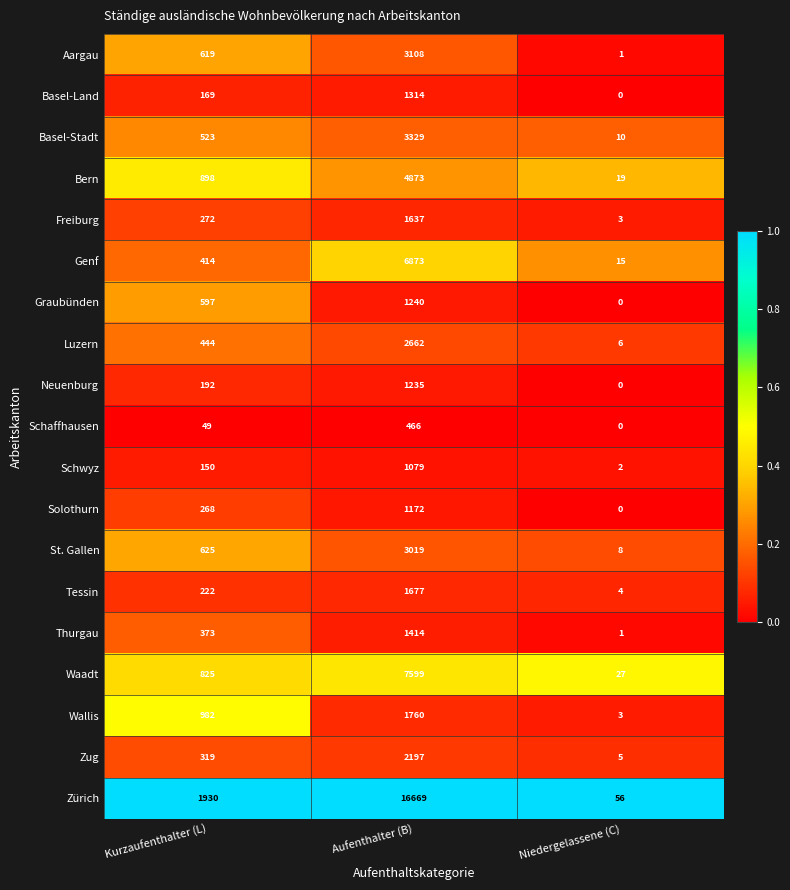

The value of Tessin at Kurzaufenthalter (L) is 132. True or false?

False